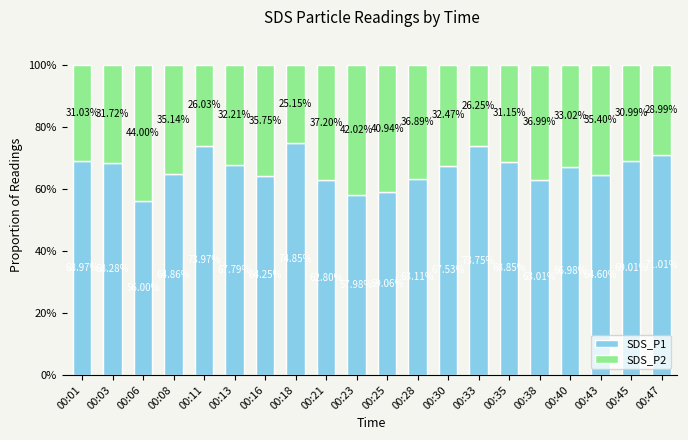

How many data points in SDS_P1 are above 67?

10